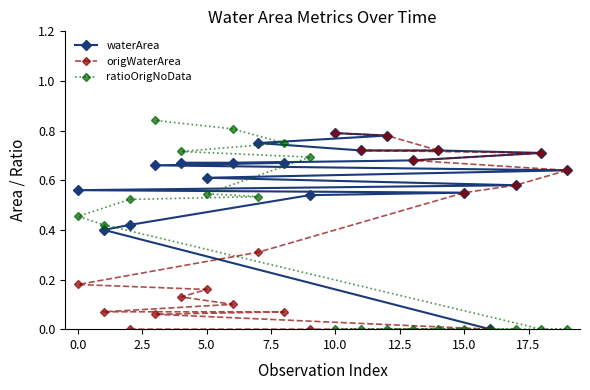

How many values in the origWaterArea series exceed 0?

17